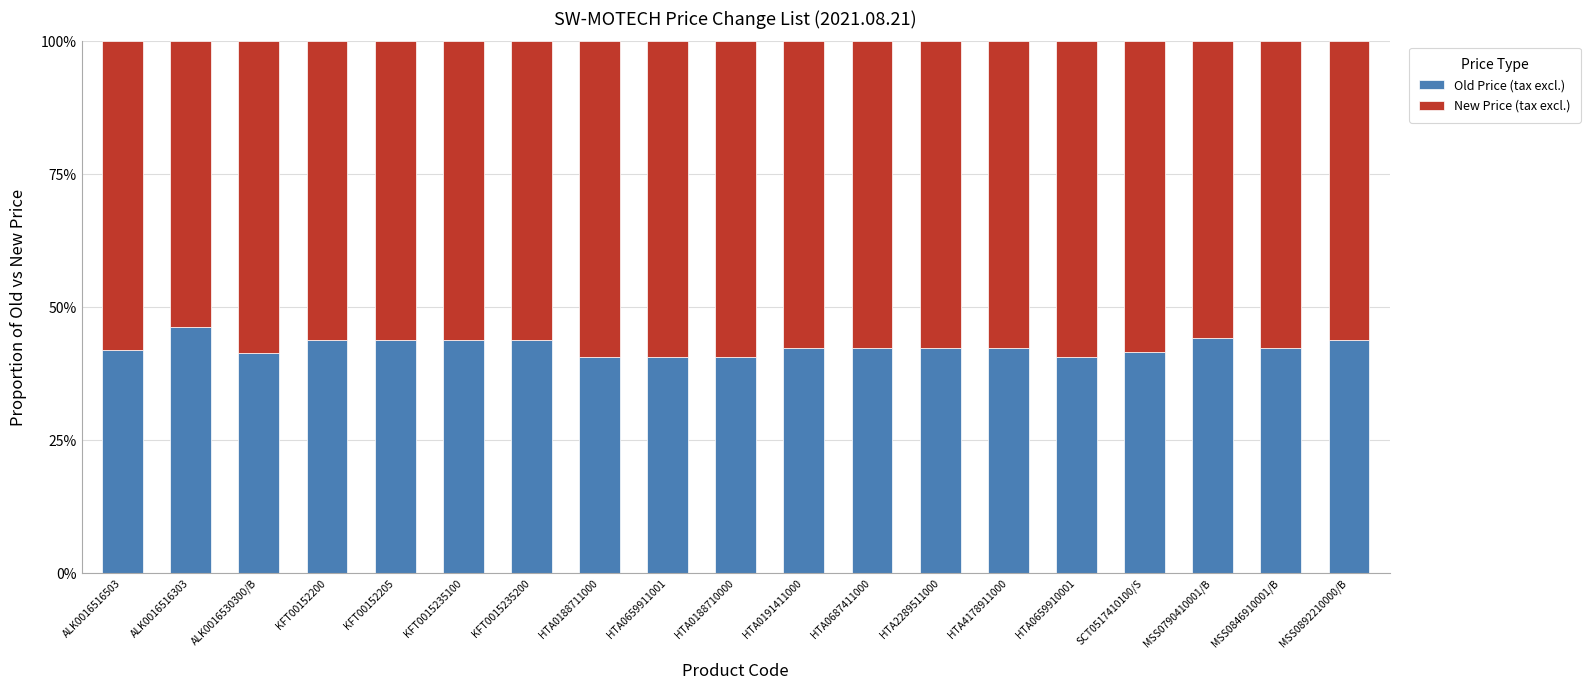

What are all the series names shown in the legend?

Old Price (tax excl.), New Price (tax excl.)